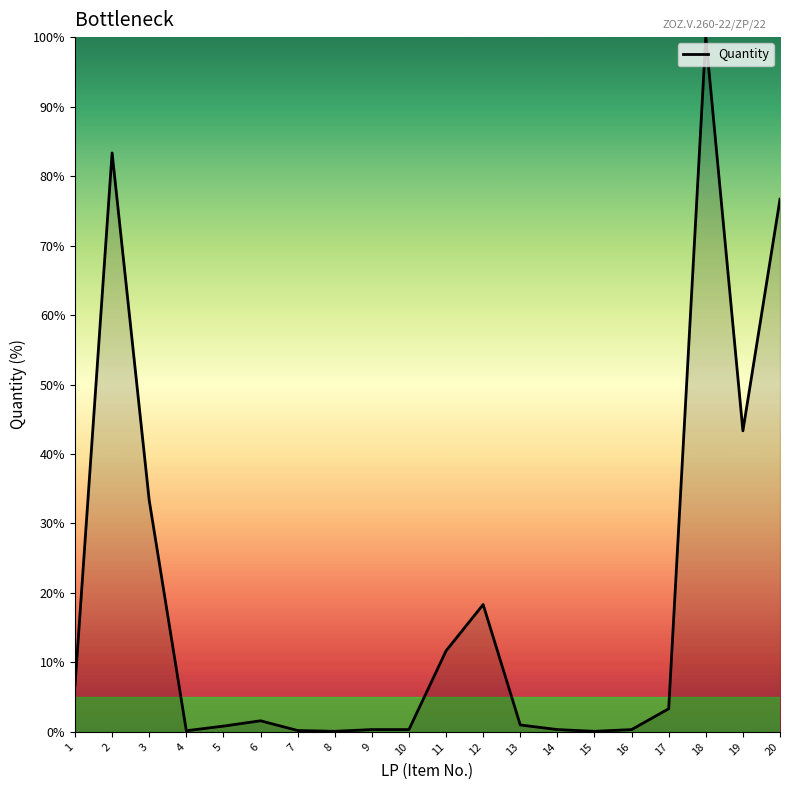

What is the ratio of the value at 18 to the value at 17?

30.0